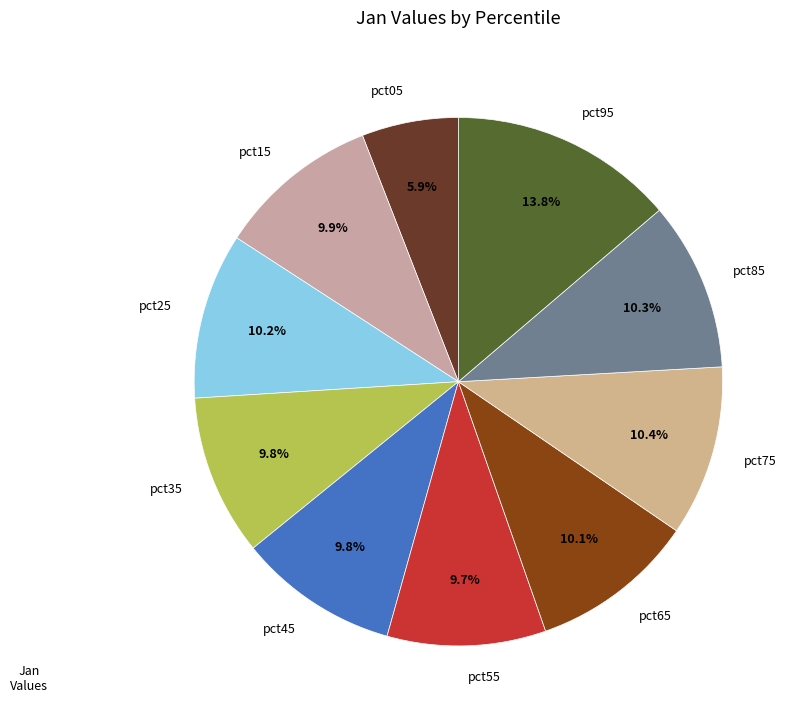

To the nearest percent, what portion does pct25 represent?

10%